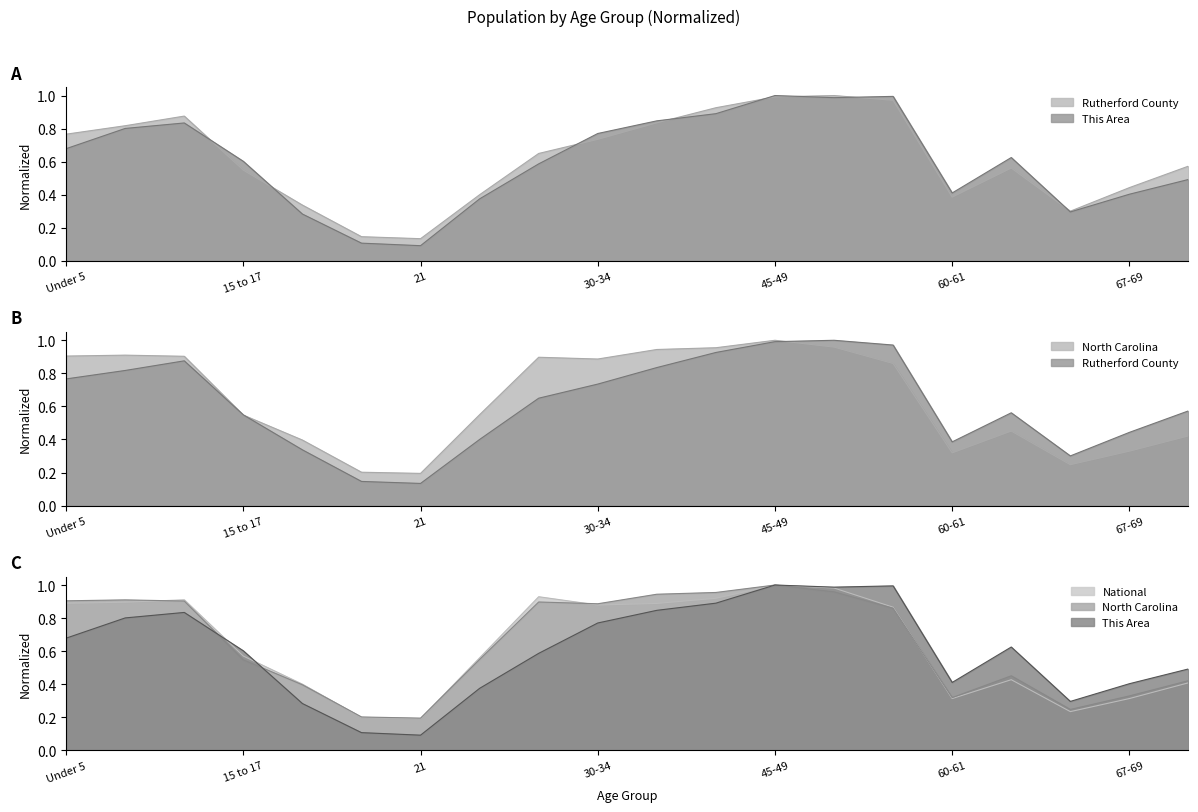

Count the number of categories in the chart.

20